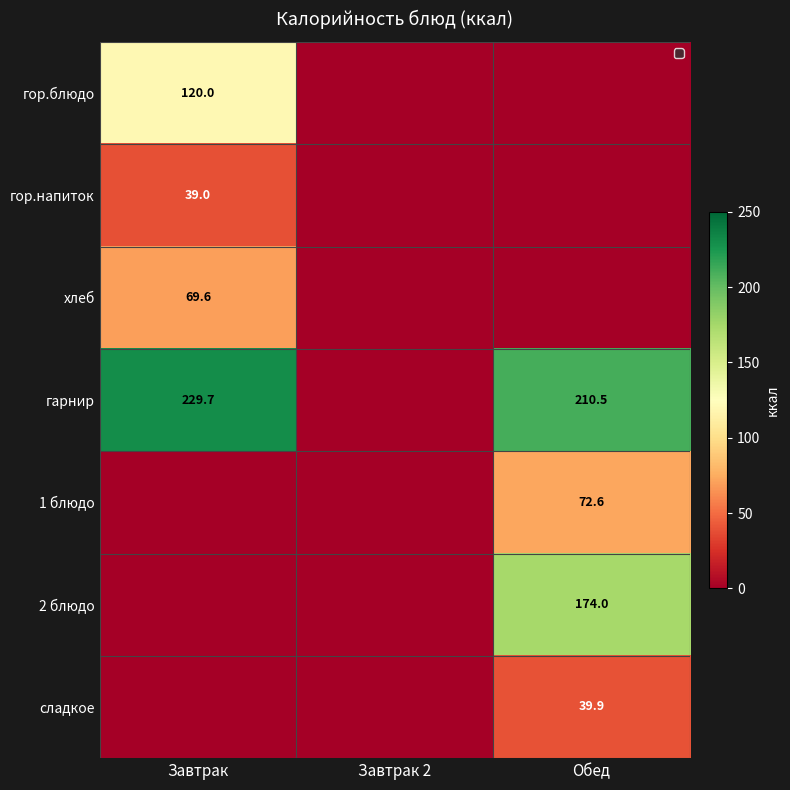

Which category has the highest value across all series?

Завтрак